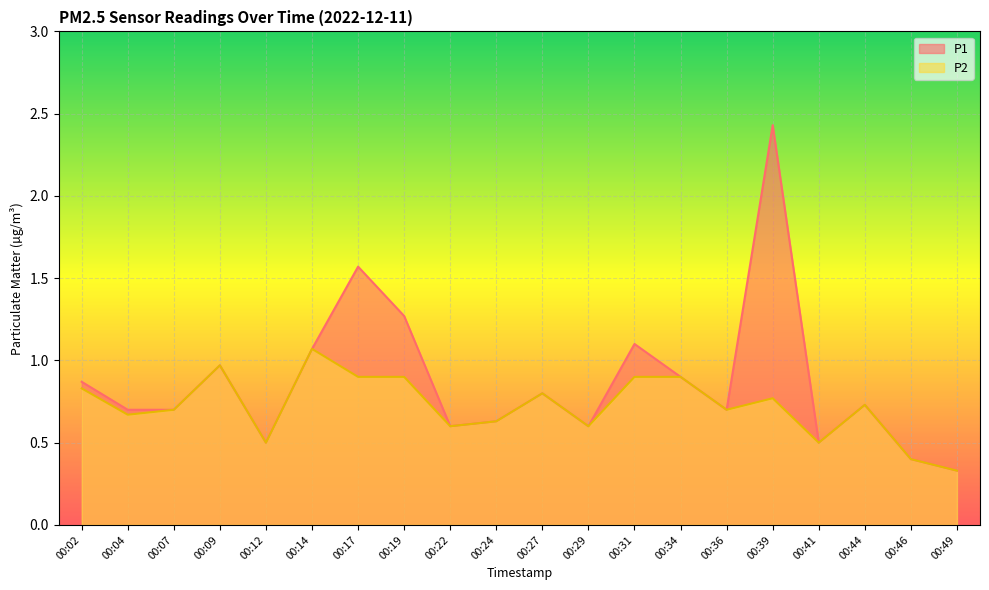

Which has a higher value, 00:14 or 00:19?

00:19